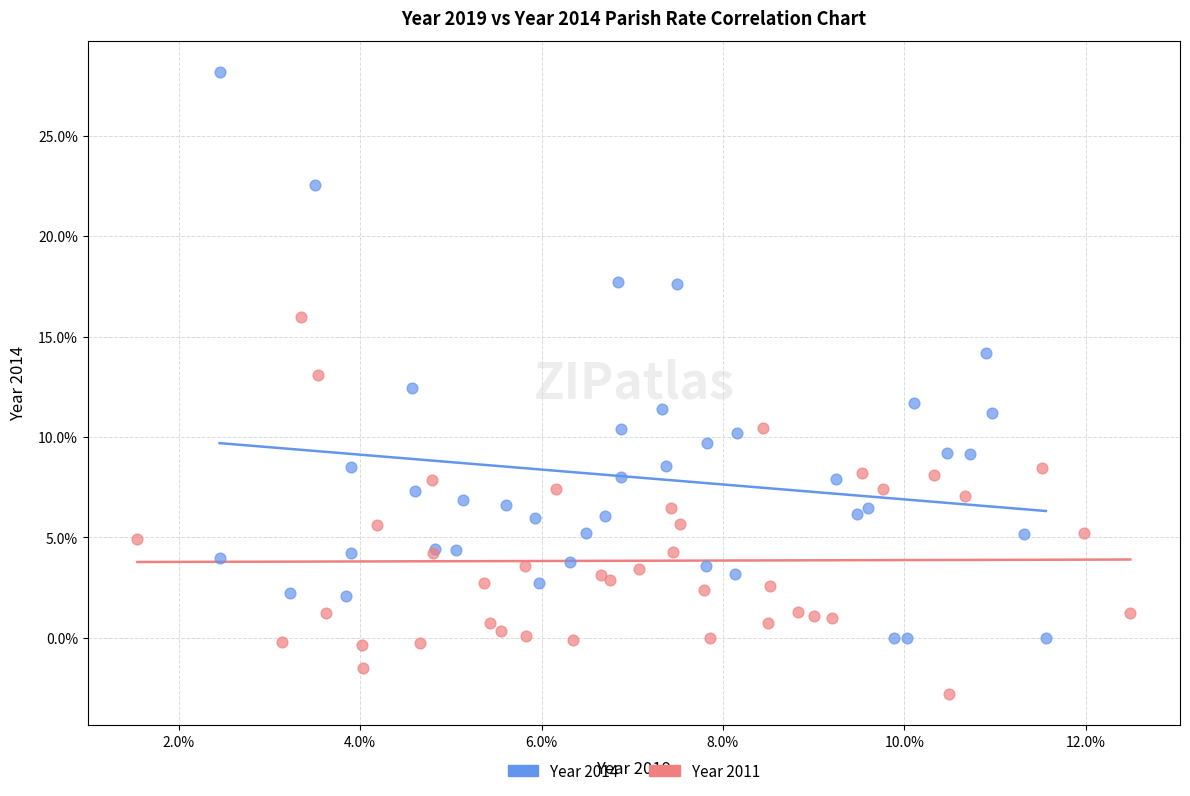

Which series has the largest Y range (max minus min)?

Year 2014